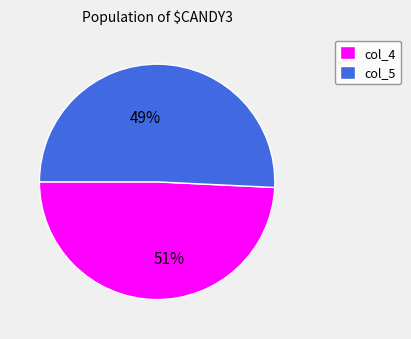

Is there a majority slice in this chart?

Yes